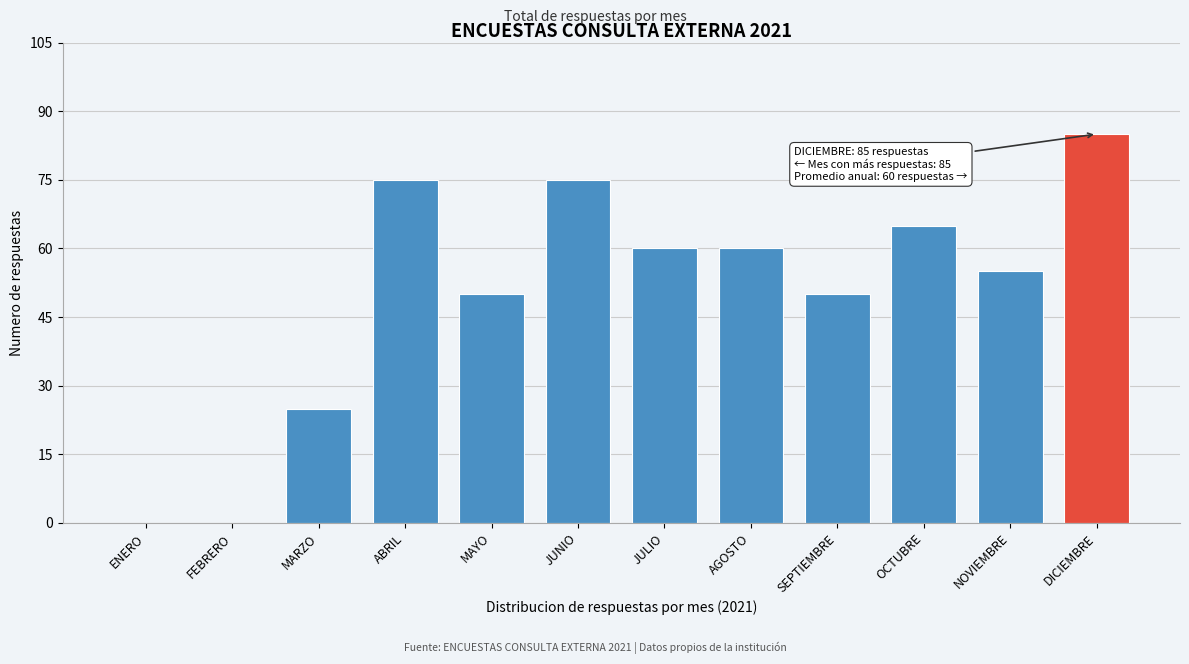

Reading right to left, what are all the values shown in this chart?

DICIEMBRE=85	NOVIEMBRE=55	OCTUBRE=65	SEPTIEMBRE=50	AGOSTO=60	JULIO=60	JUNIO=75	MAYO=50	ABRIL=75	MARZO=25	FEBRERO=0	ENERO=0